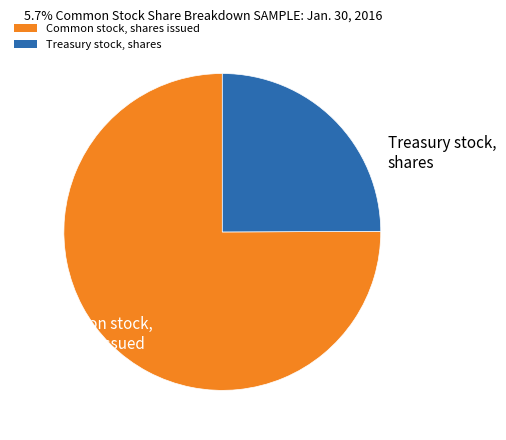

Which slice represents more than half of the pie?

Common stock, shares issued